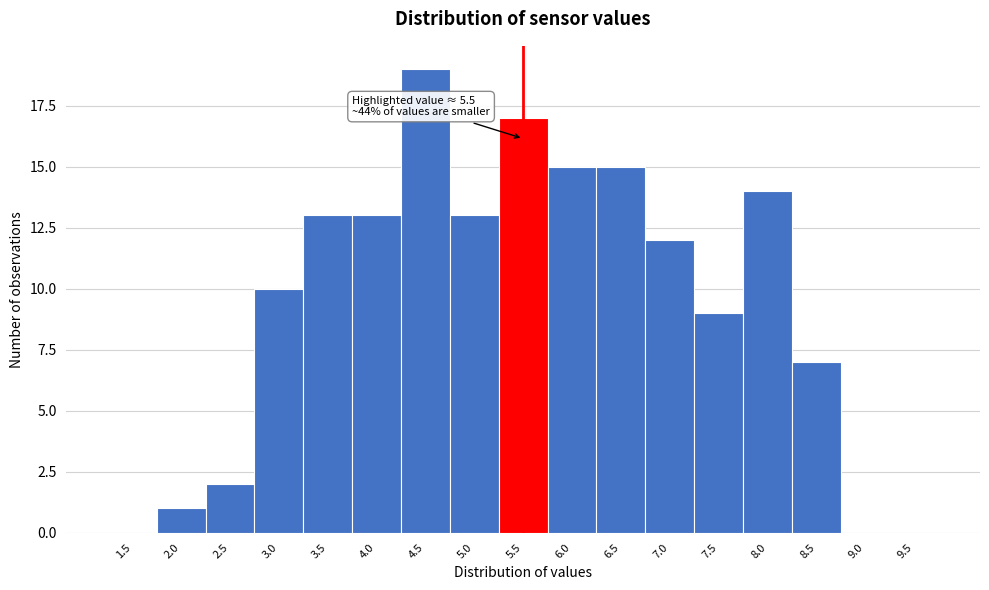

Reading right to left, list all the values displayed in this chart.

9.5=0	9.0=0	8.5=7	8.0=14	7.5=9	7.0=12	6.5=15	6.0=15	5.5=17	5.0=13	4.5=19	4.0=13	3.5=13	3.0=10	2.5=2	2.0=1	1.5=0